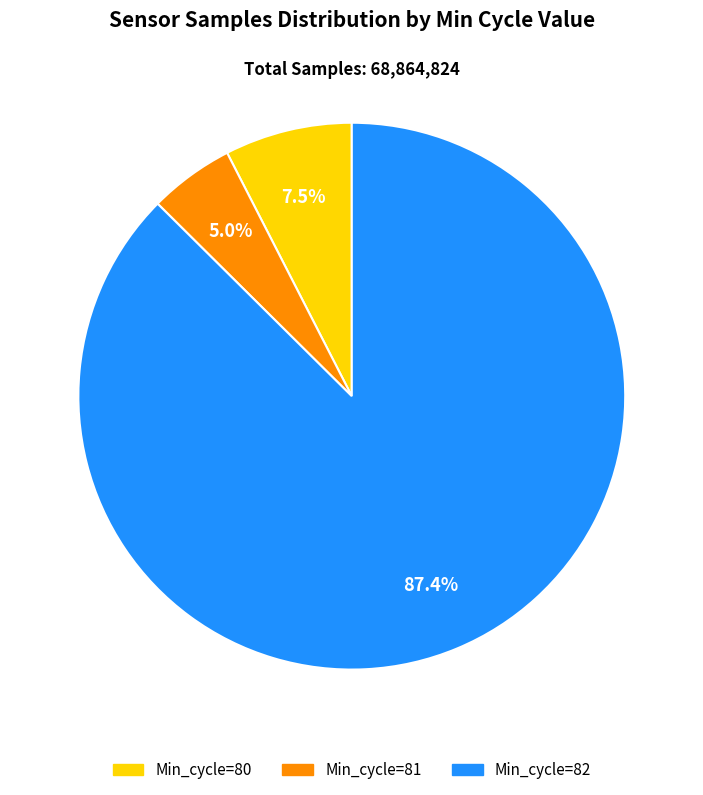

Which category has the biggest portion of the pie?

Min_cycle=82